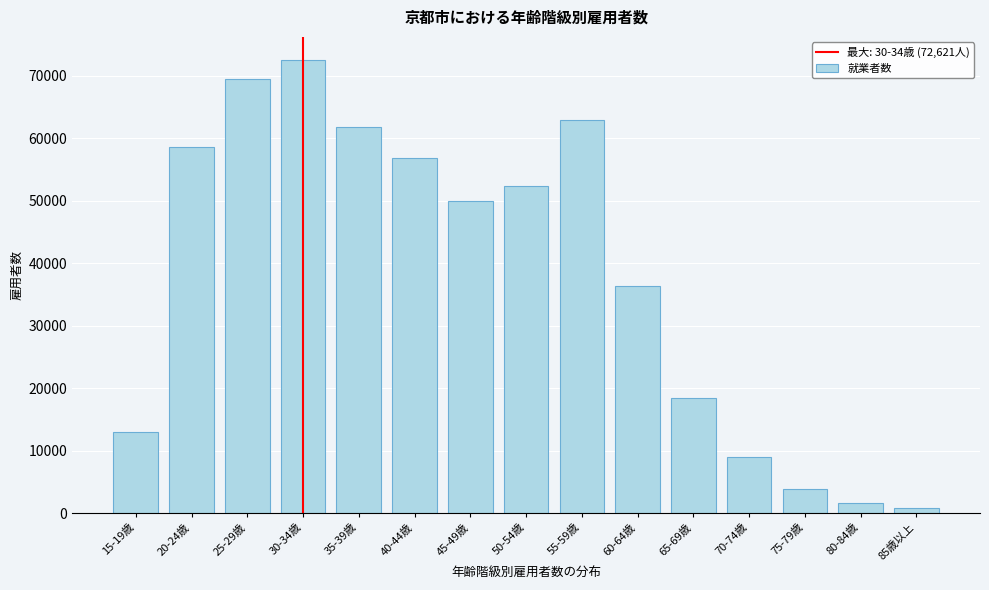

Reading right to left, what are all the values shown in this chart?

85歳以上=779	80-84歳=1542	75-79歳=3900	70-74歳=8985	65-69歳=18443	60-64歳=36421	55-59歳=62949	50-54歳=52333	45-49歳=49975	40-44歳=56926	35-39歳=61812	30-34歳=72621	25-29歳=69584	20-24歳=58575	15-19歳=12912